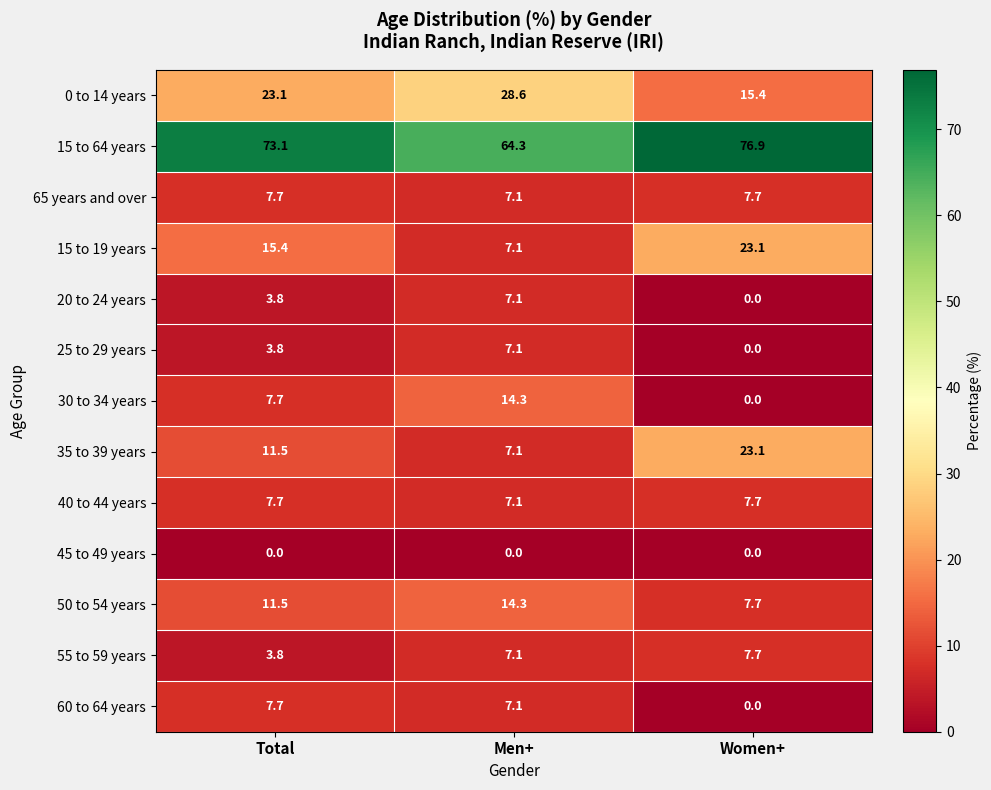

Is it true that 40 to 44 years equals 7.1 at Men+?

True